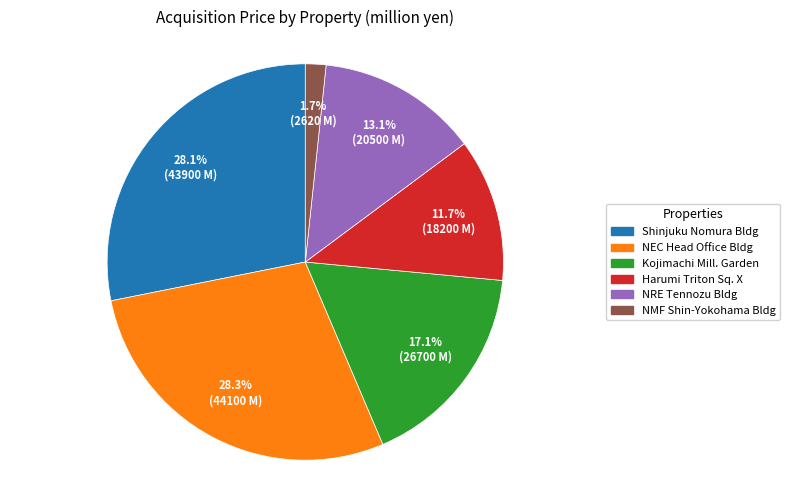

To the nearest percent, what is the average slice percentage?

17%